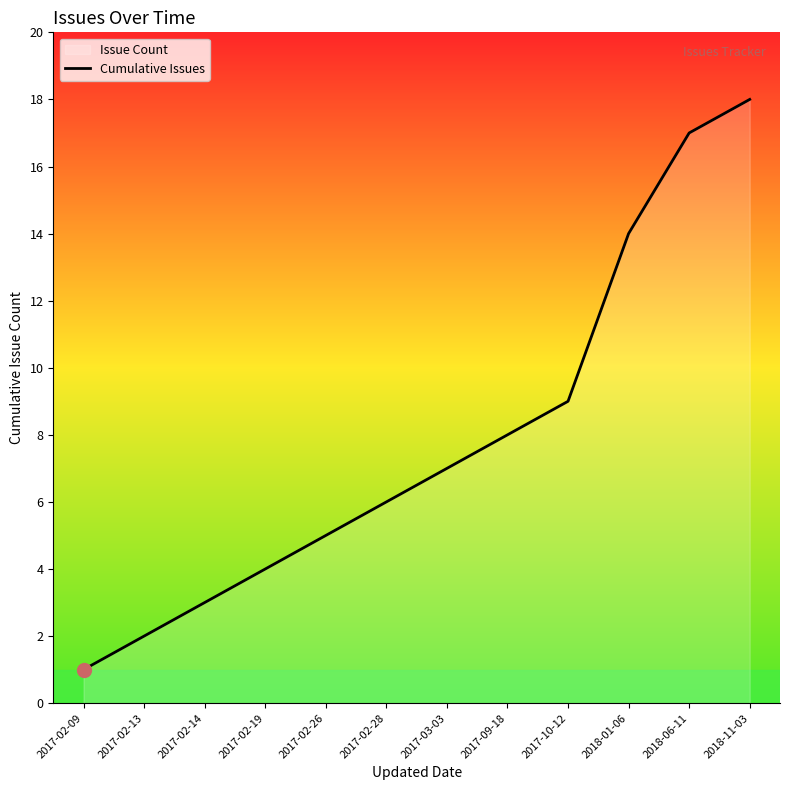

What is the sum of all values?

94